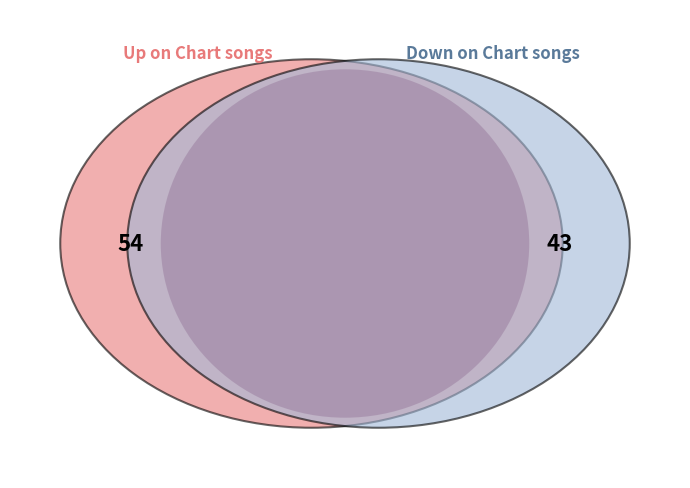

Which category has the smallest portion of the pie?

down